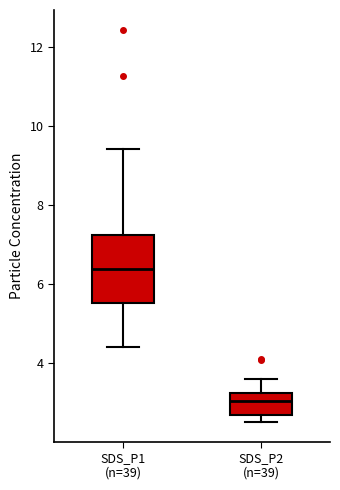

Which box's median line is the highest?

SDS_P1 (n=39)